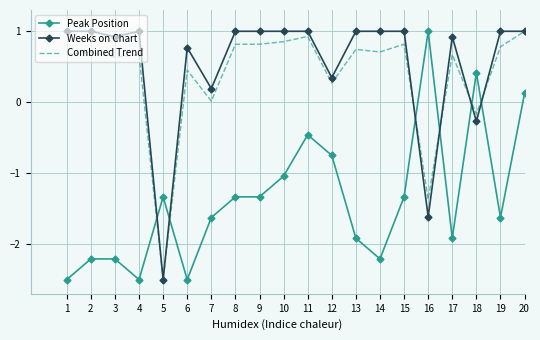

What is the sum of all Weeks on Chart values?

10.8